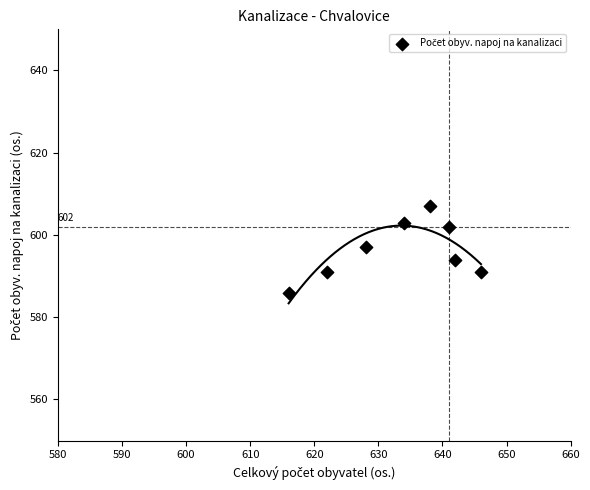

What Y value in the scatter plot is closest to 596?

597